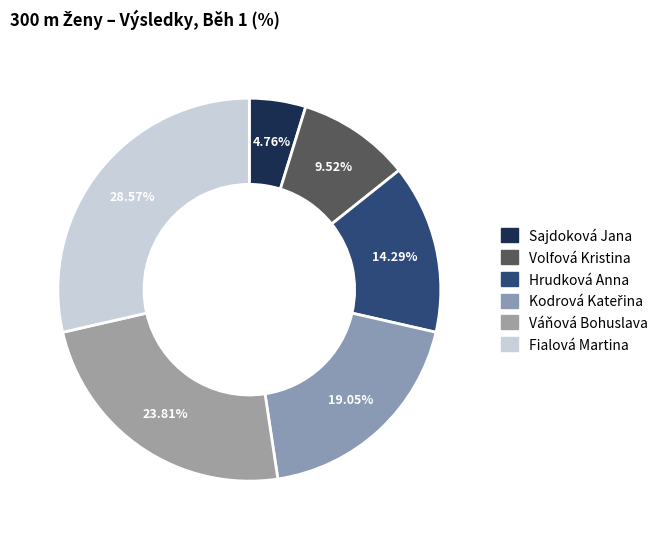

The Fialová Martina slice represents 29% of the pie. True or false?

True